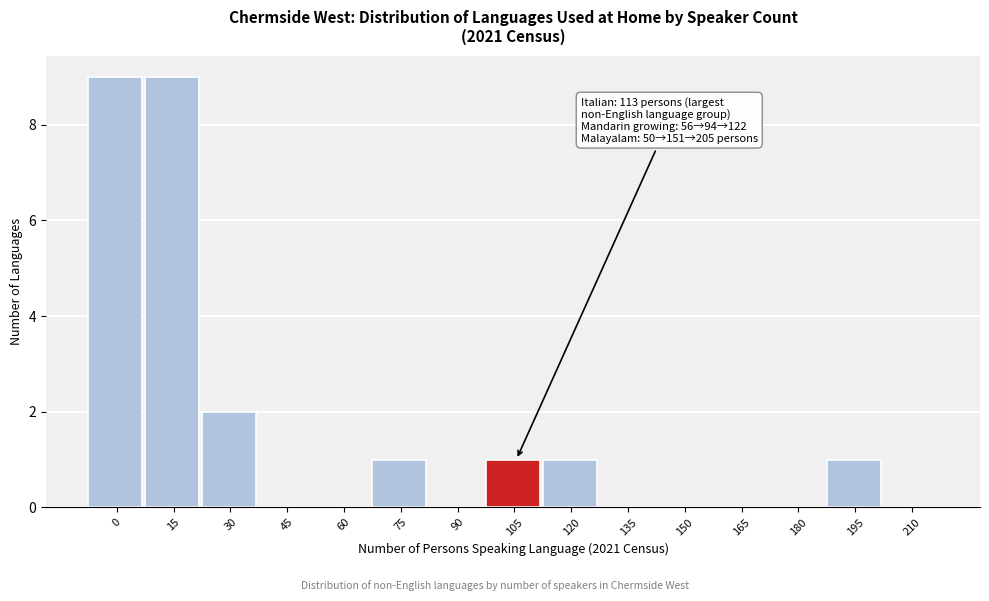

Reading right to left, transcribe all the data shown in this chart.

210=0	195=1	180=0	165=0	150=0	135=0	120=1	105=1	90=0	75=1	60=0	45=0	30=2	15=9	0=9